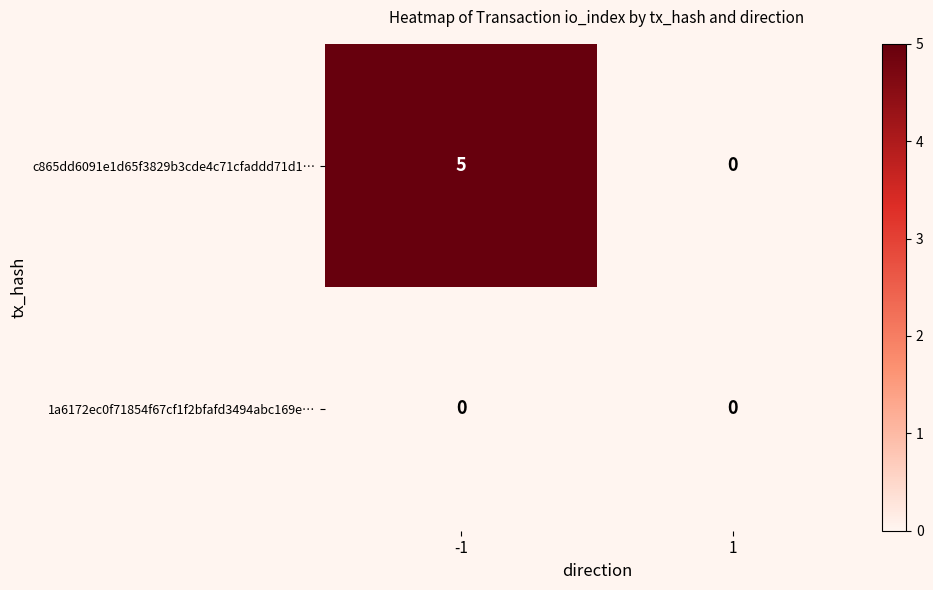

Reading right to left, what are all the values shown in this chart?

c865dd6091e1d65f3829b3cde4c71cfaddd71d1…: 0	5
1a6172ec0f71854f67cf1f2bfafd3494abc169e…: 0	0